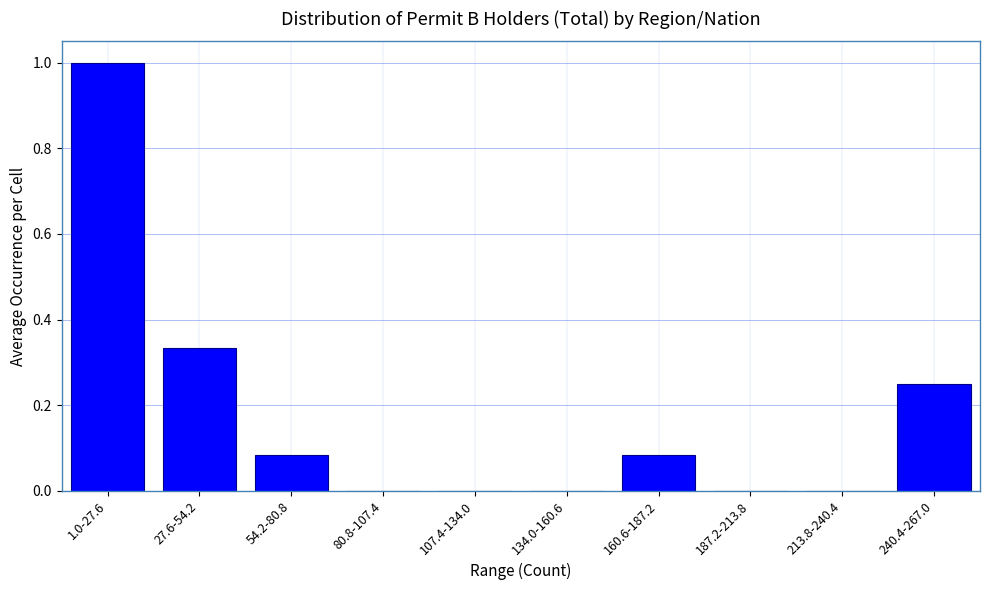

Between 240.4-267.0 and 80.8-107.4, which is larger?

240.4-267.0